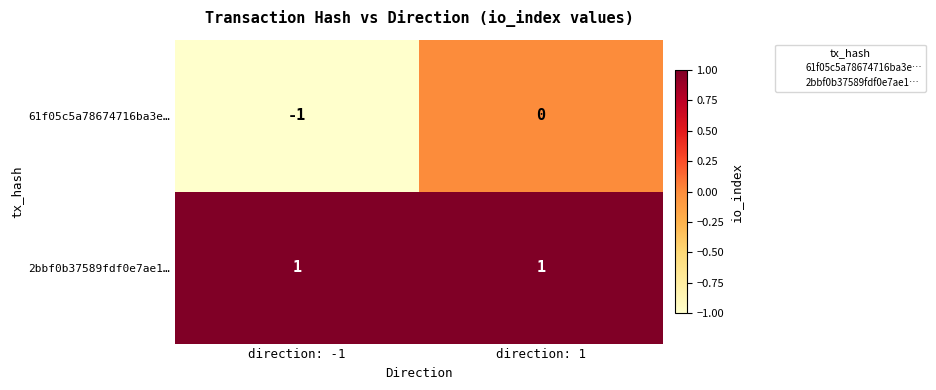

Is it true that 2bbf0b37589fdf0e7ae1… equals 2 at direction: -1?

False